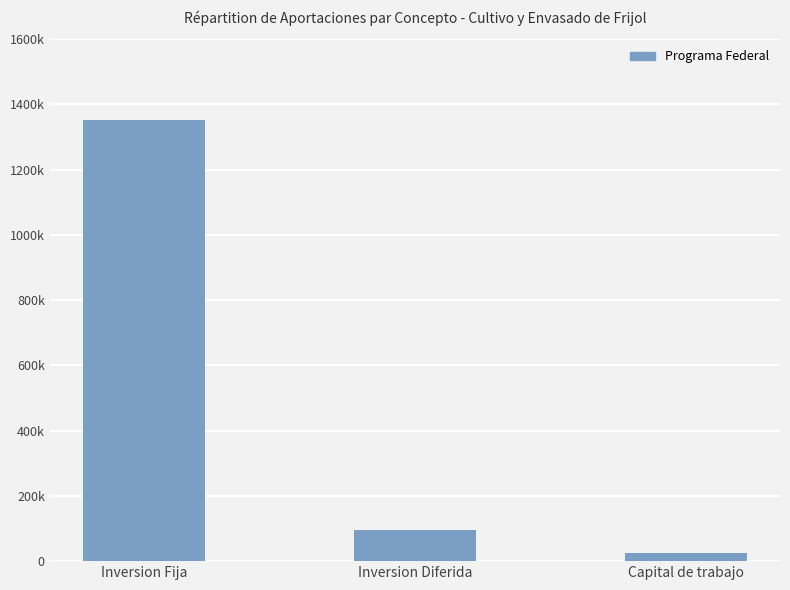

At which category does the chart reach its peak across all series?

Inversion Fija